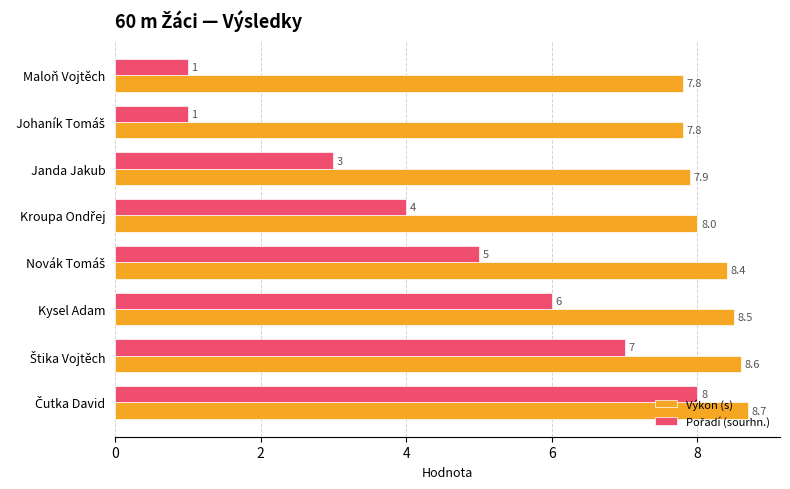

What is the minimum value for Výkon (s)?

7.8